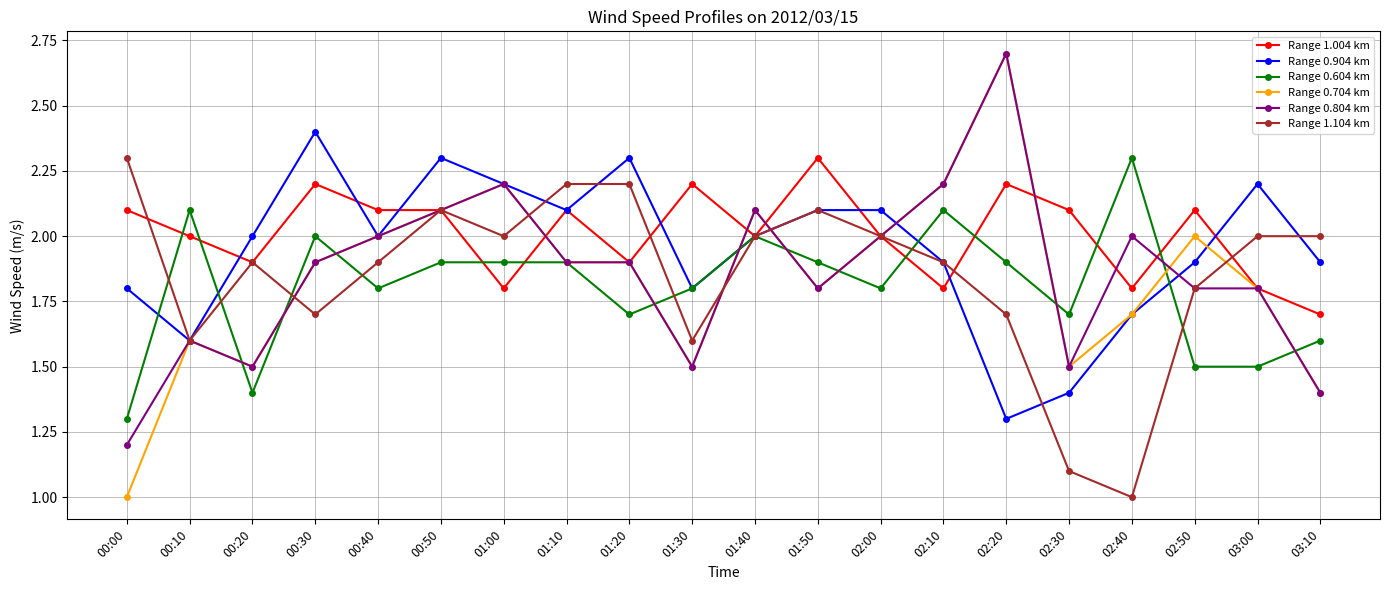

True or false: Range 0.704 km has a value of 3.4 at 00:50.

False